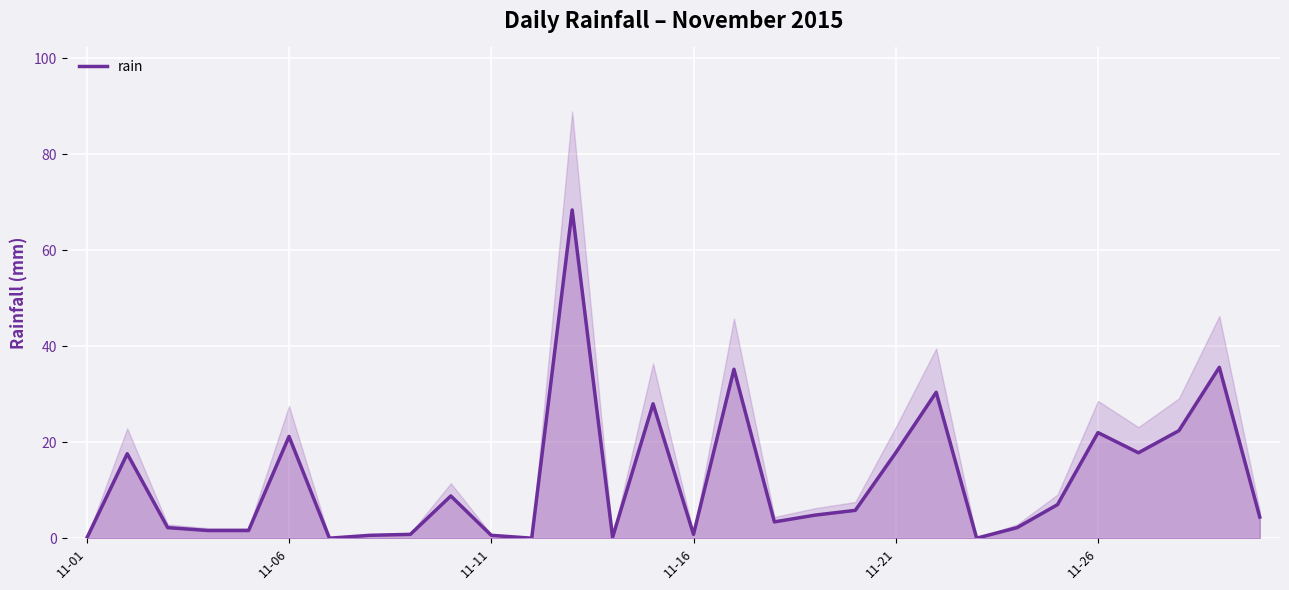

Does the chart display data point markers on the line(s)?

No